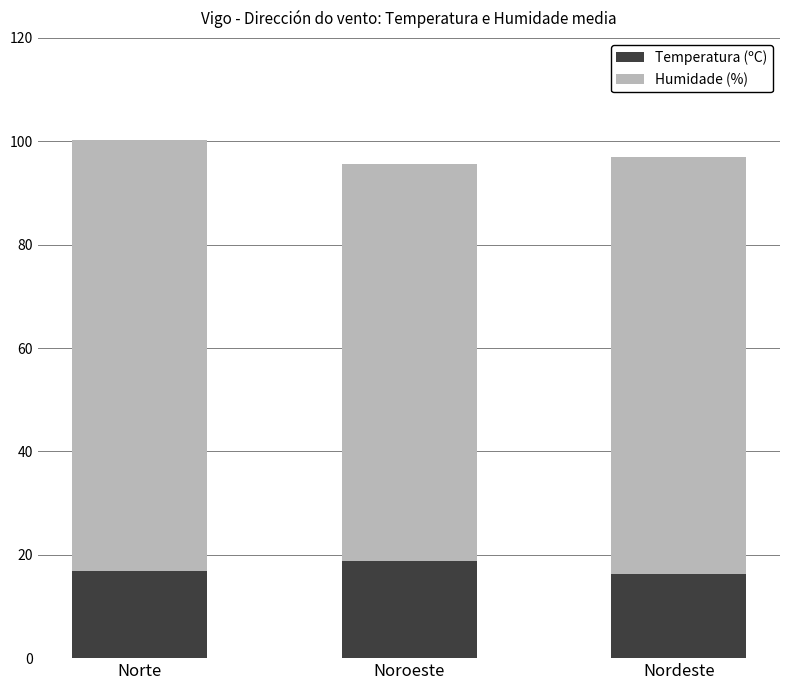

The Temperatura (ºC) series shows 5.7 at Nordeste. True or false?

False